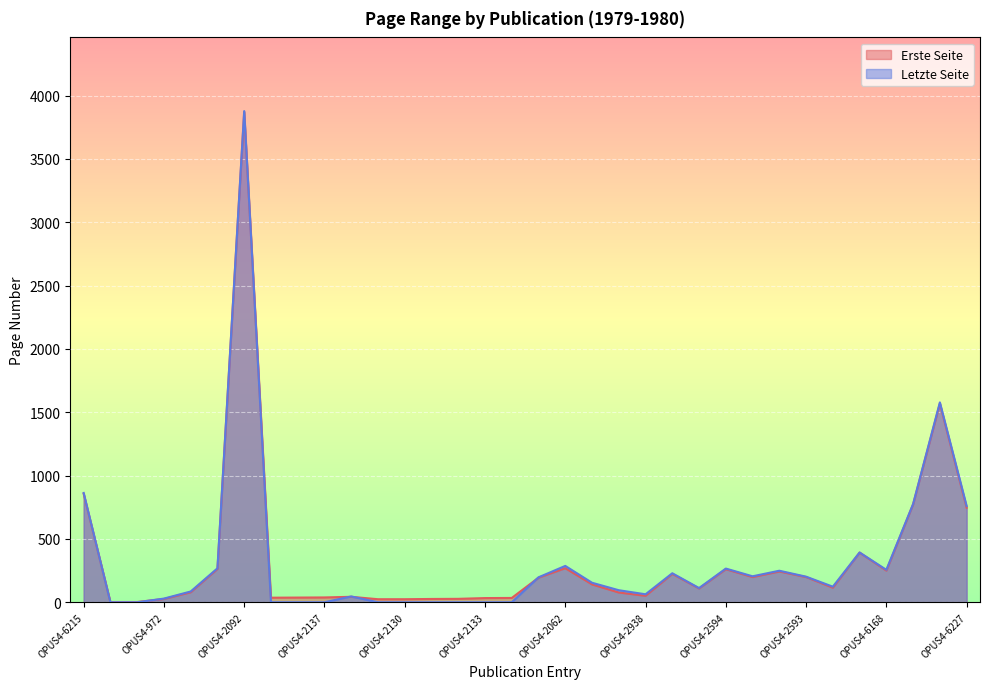

Between OPUS4-5357 and OPUS4-6168, which series saw the biggest shift?

Letzte Seite